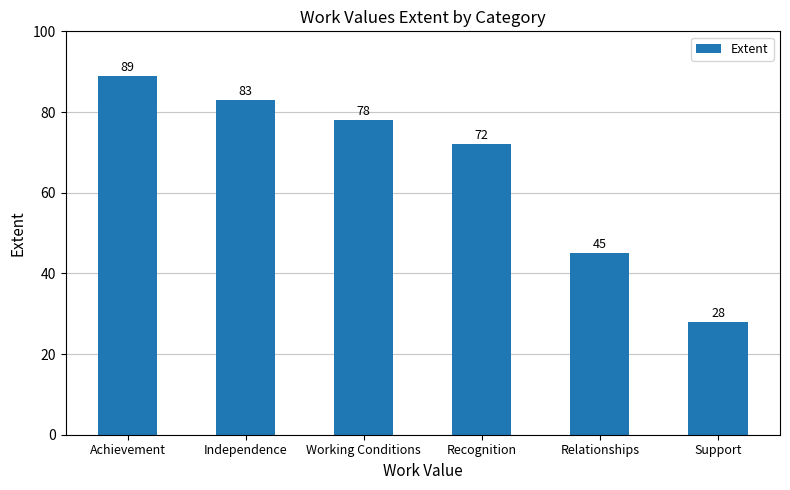

The value at Support is 28. True or false?

True